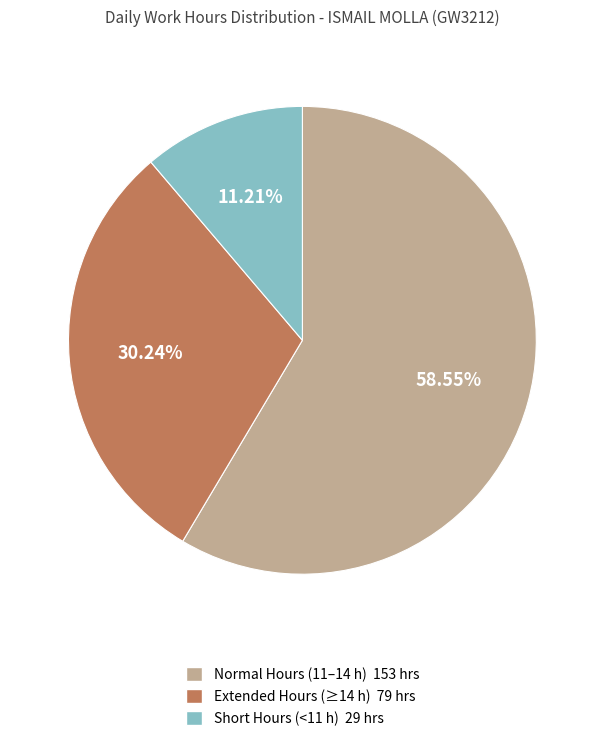

Combined, do Normal Hours (11–14 h) 153 hrs and Extended Hours (≥14 h) 79 hrs account for over 50%?

Yes